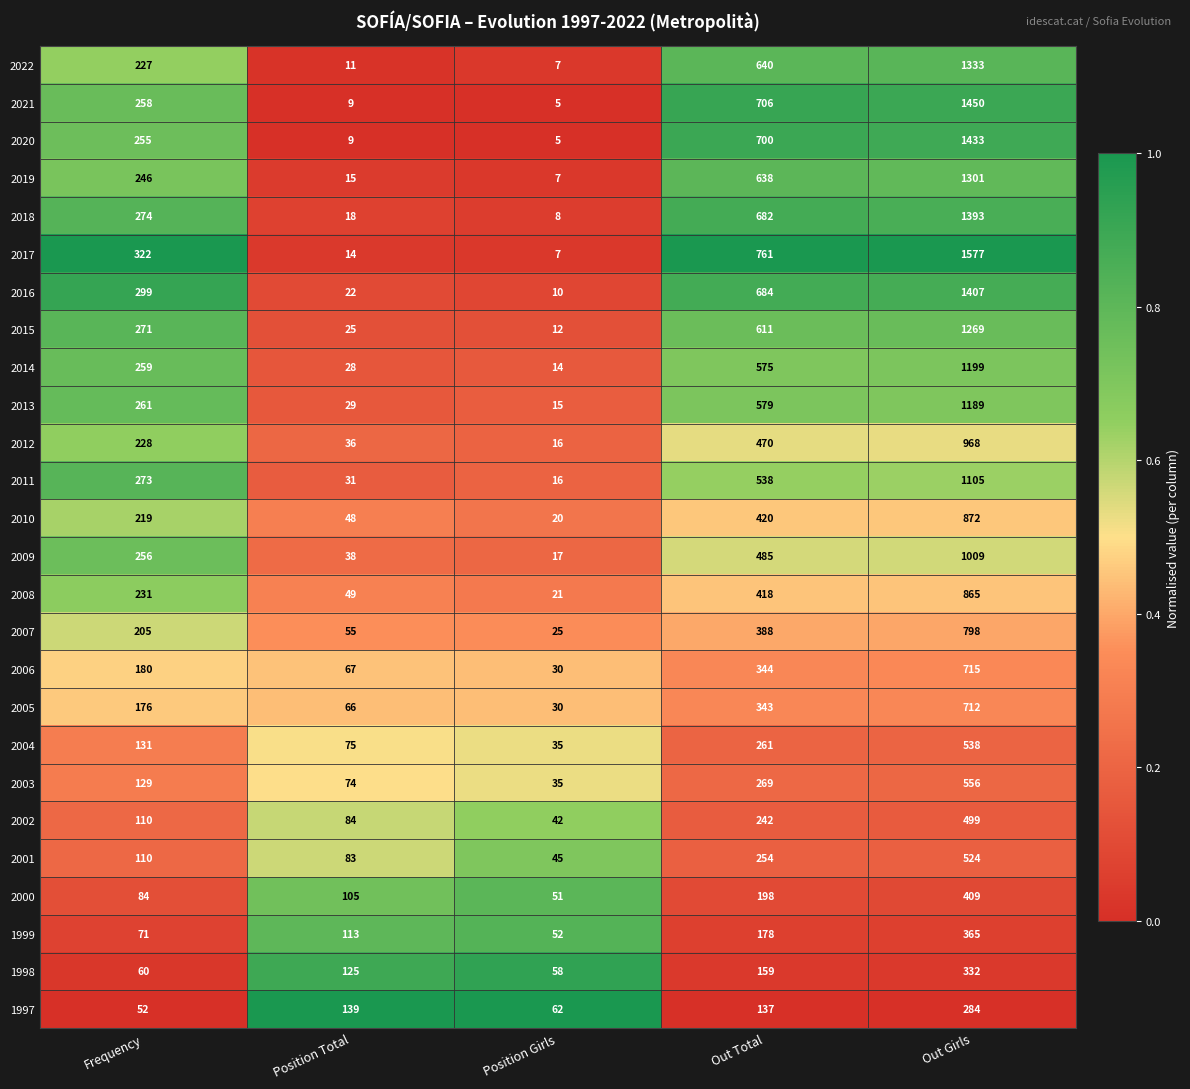

Which category has the lowest value across all series?

Position Girls